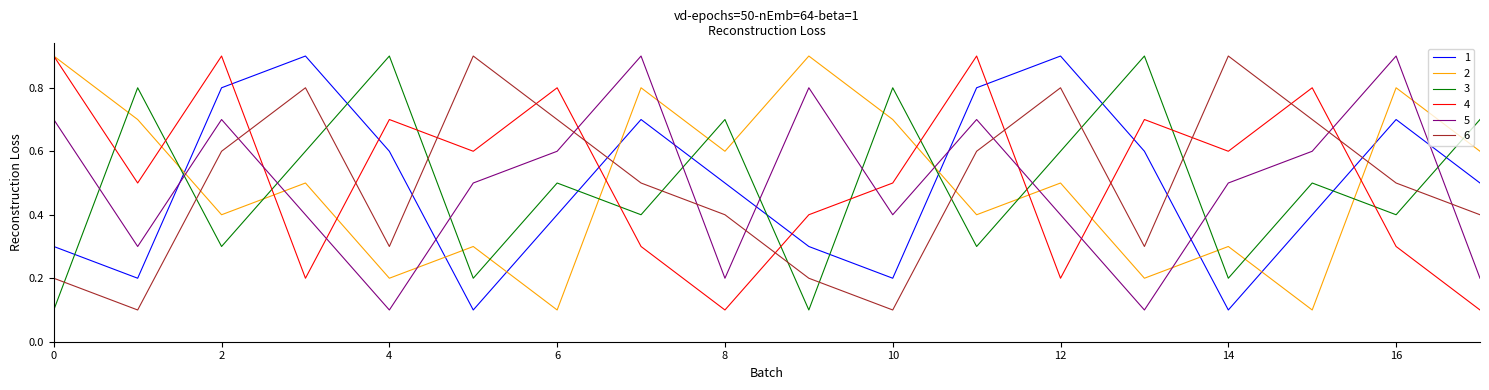

What is the highest value of the 2 series?

0.9